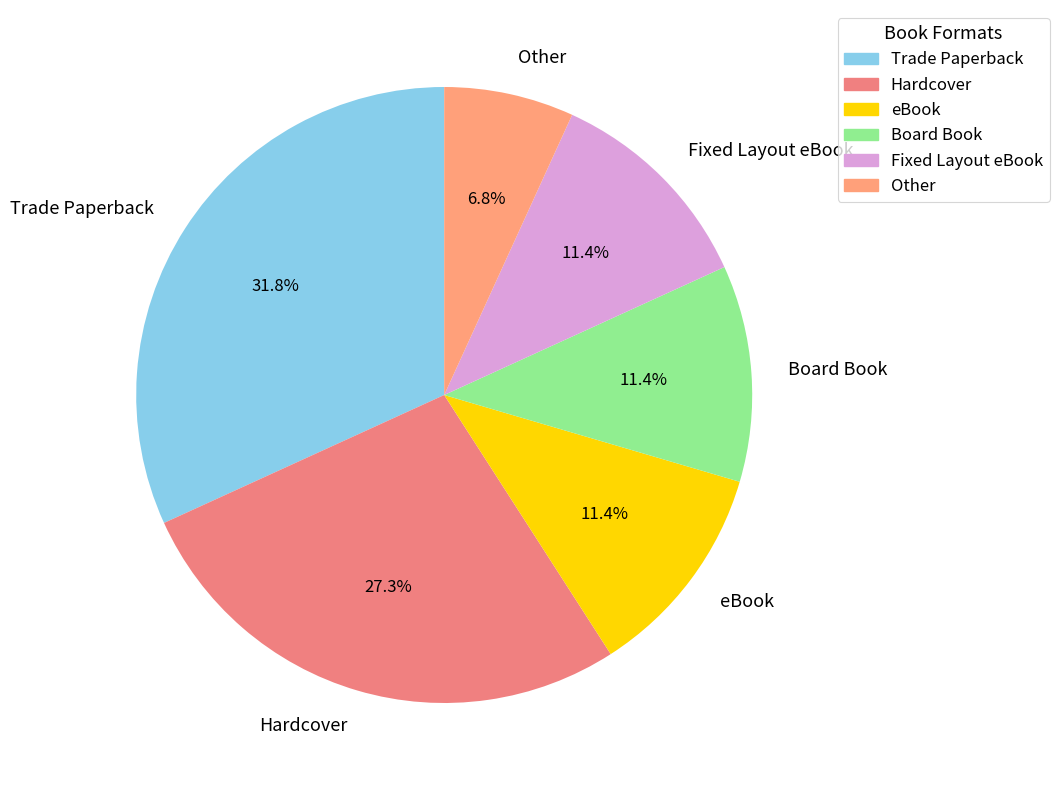

To the nearest percent, what is the difference between the eBook and Trade Paperback slice percentages?

20%